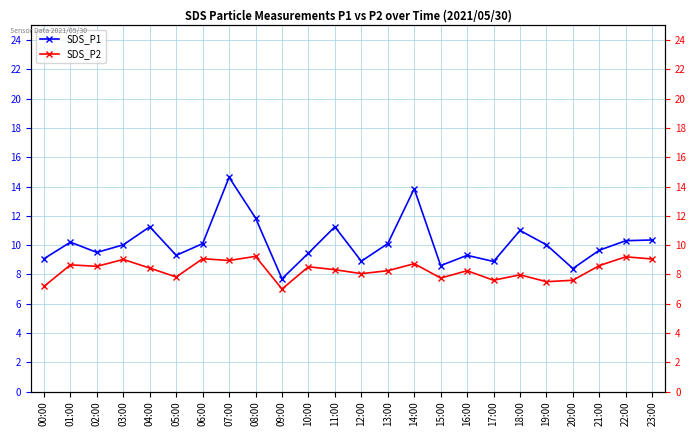

What is the label of the 19th point from the right?

05:00